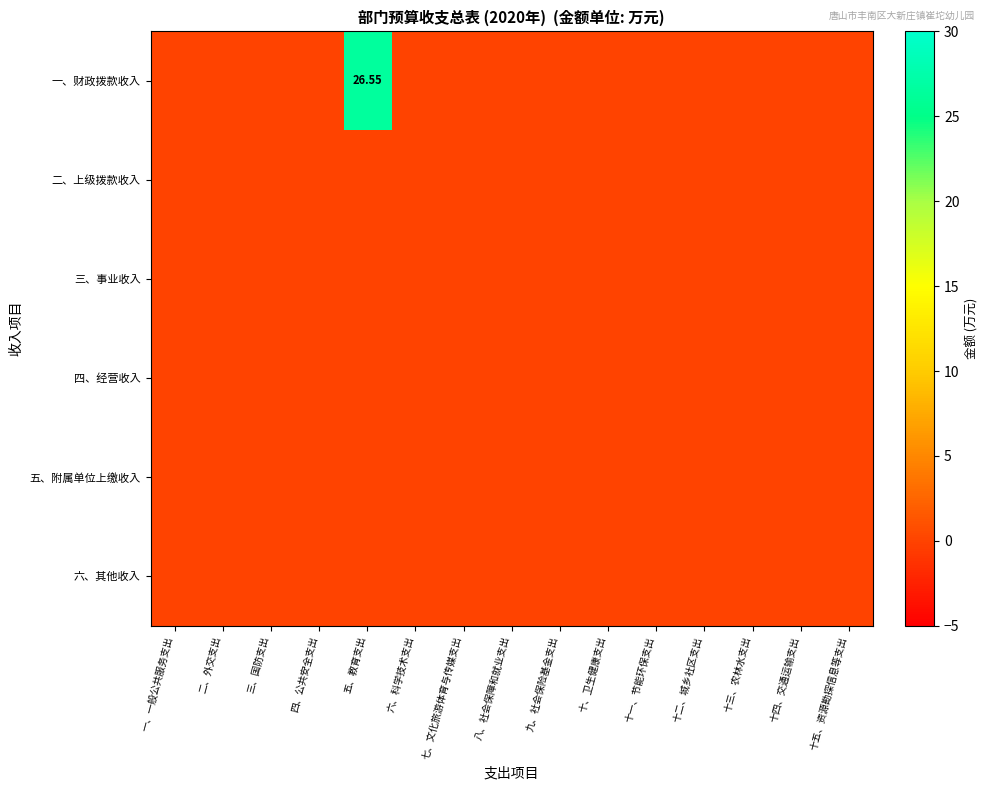

True or false: 二、上级拨款收入 has a value of 0.0 at 十四、交通运输支出.

True